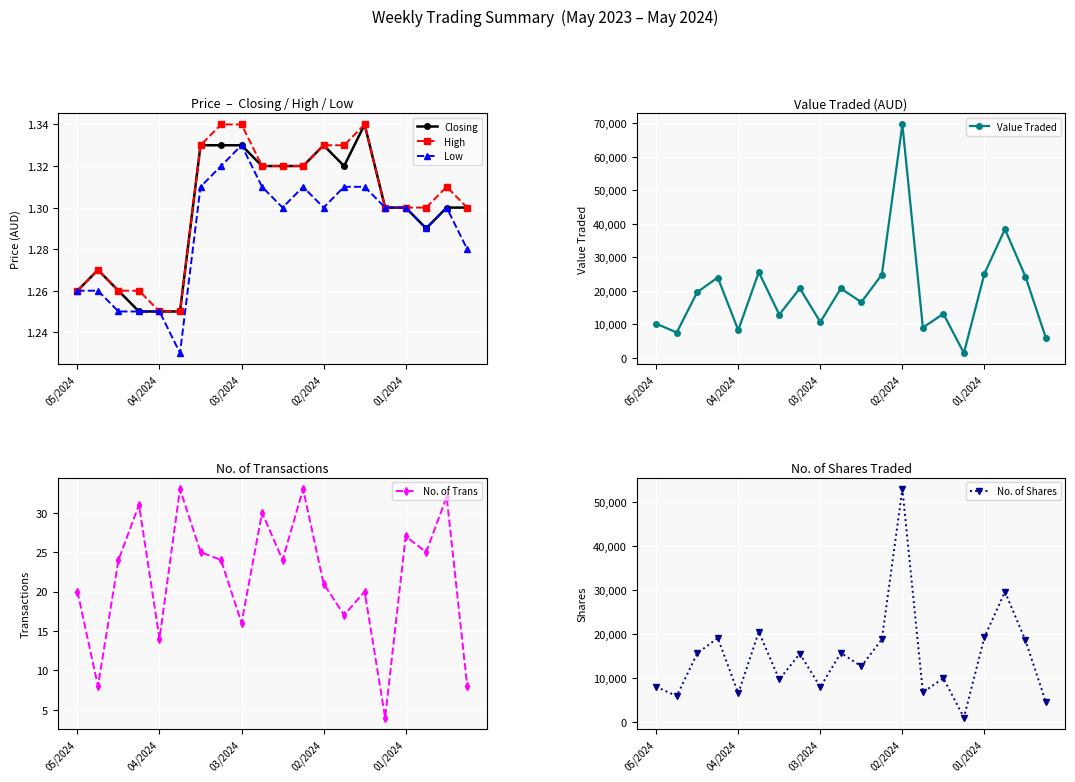

In Low, how many points are lower than both neighbors (excluding endpoints)?

4